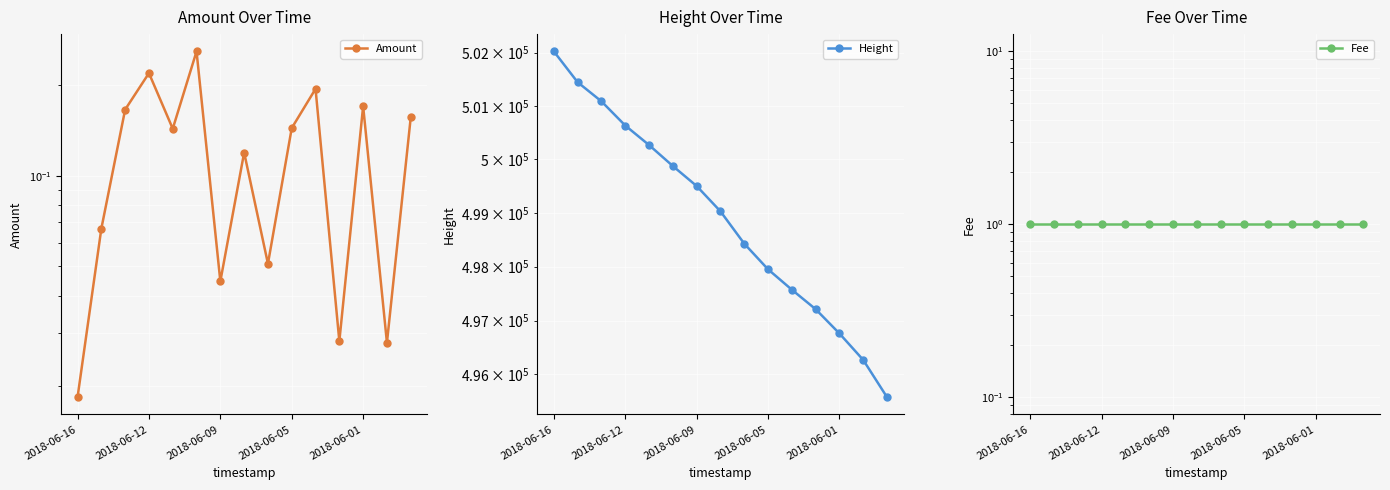

Reading left to right, transcribe all the data shown in this chart.

Amount: 0.0	0.1	0.2	0.2	0.1	0.3	0.0	0.1	0.1	0.1	0.2	0.0	0.2	0.0	0.2
Height: 502022.0	501444.0	501086.0	500634.0	500269.0	499877.0	499504.0	499032.0	498430.0	497952.0	497573.0	497211.0	496760.0	496269.0	495579.0
Fee: 1.0	1.0	1.0	1.0	1.0	1.0	1.0	1.0	1.0	1.0	1.0	1.0	1.0	1.0	1.0